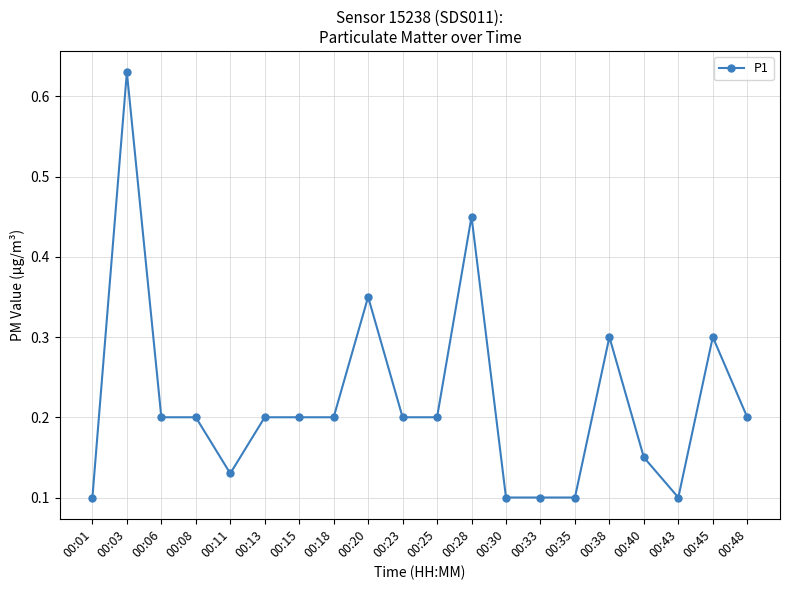

Where is the first local maximum?

00:03